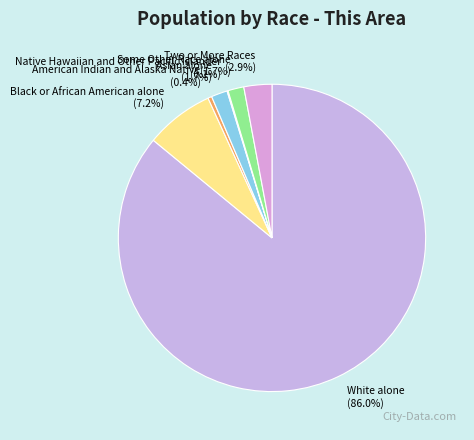

What is the largest slice in the pie chart?

White alone